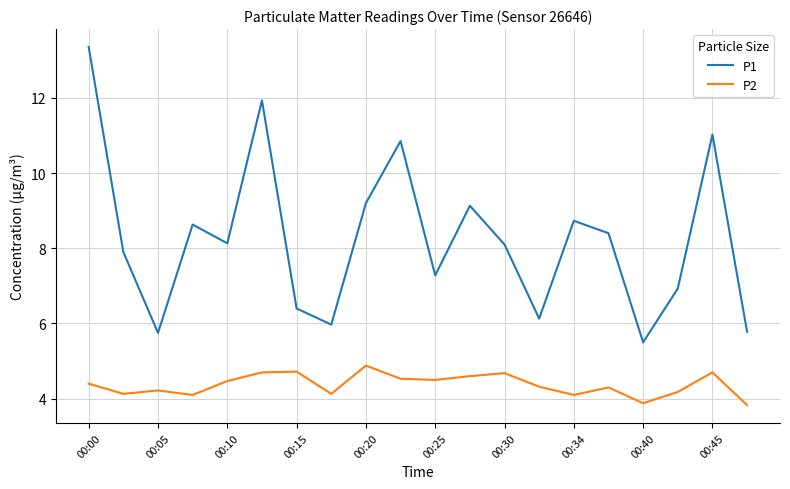

True or false: P1 and P2 intersect in this chart.

False